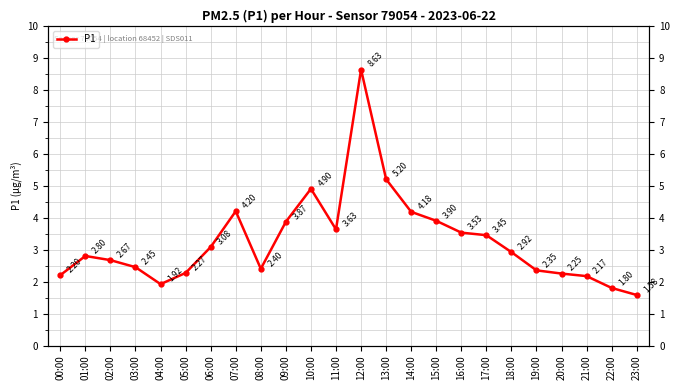

What is the difference between the values at 15:00 and 07:00?

0.3